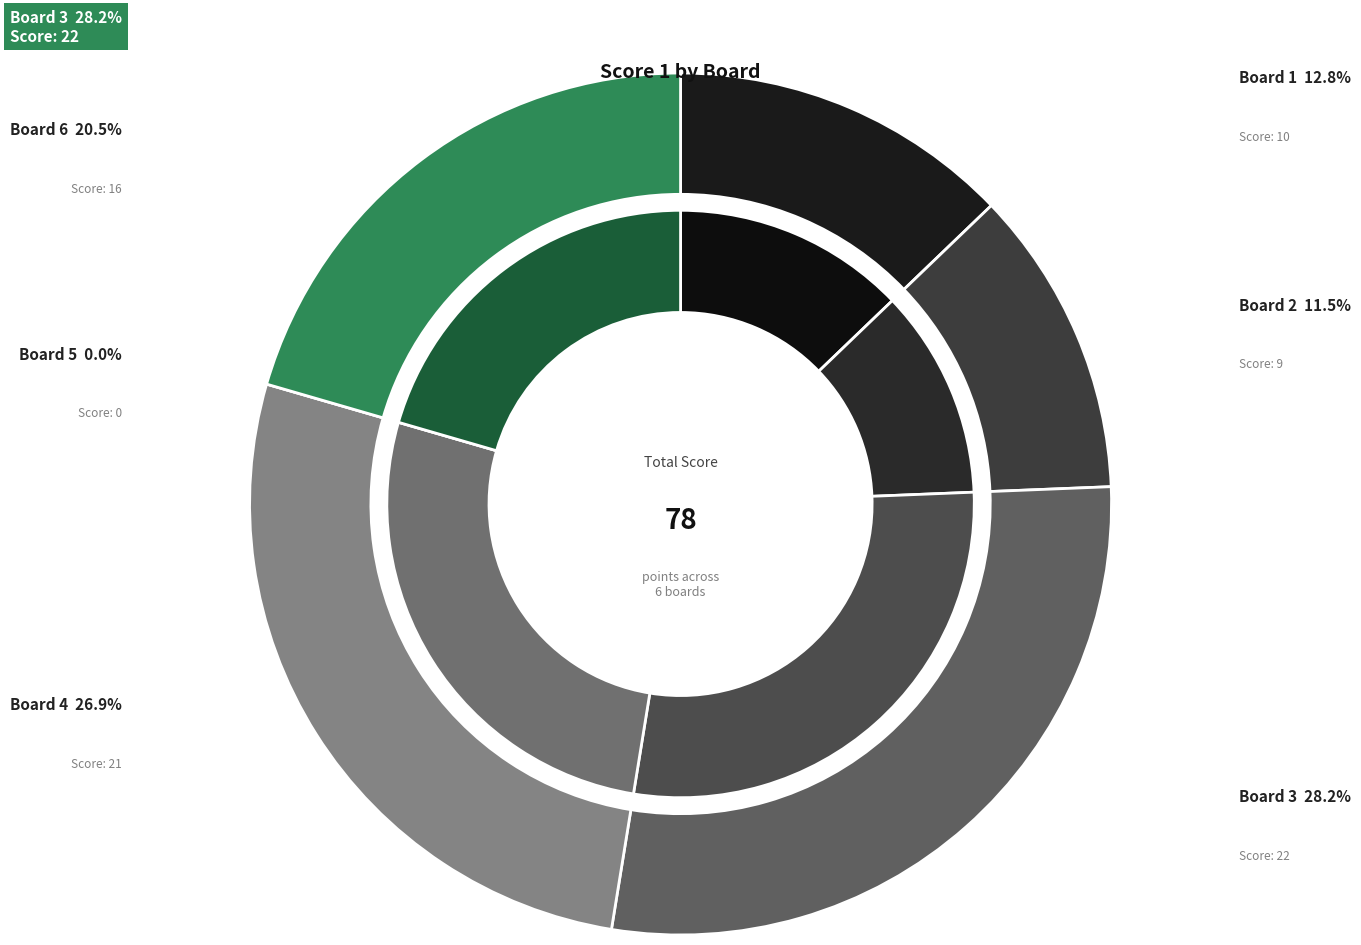

The Board 5 slice represents 9% of the pie. True or false?

False